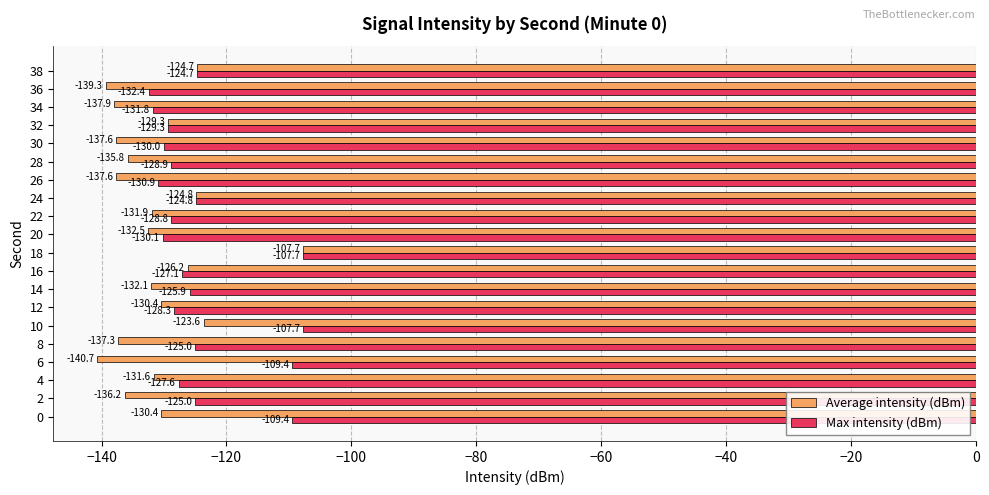

Where is Max intensity (dBm) nearest to the value -120?

38